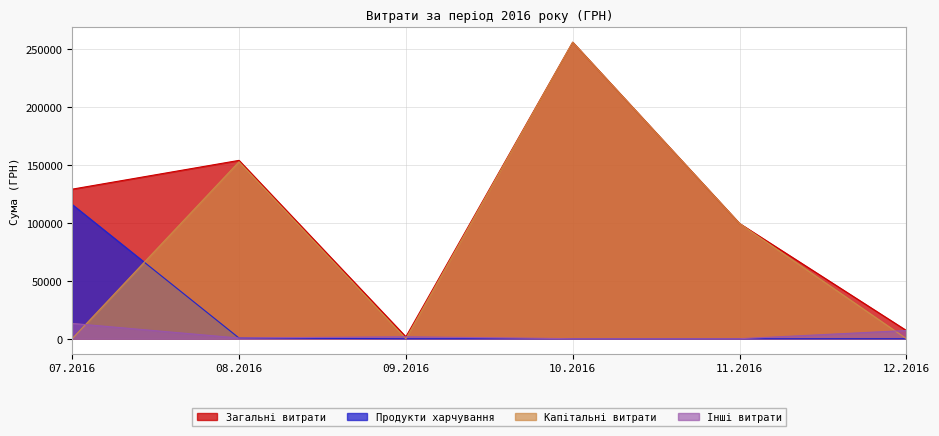

What is the maximum value shown in the chart?

255550.2